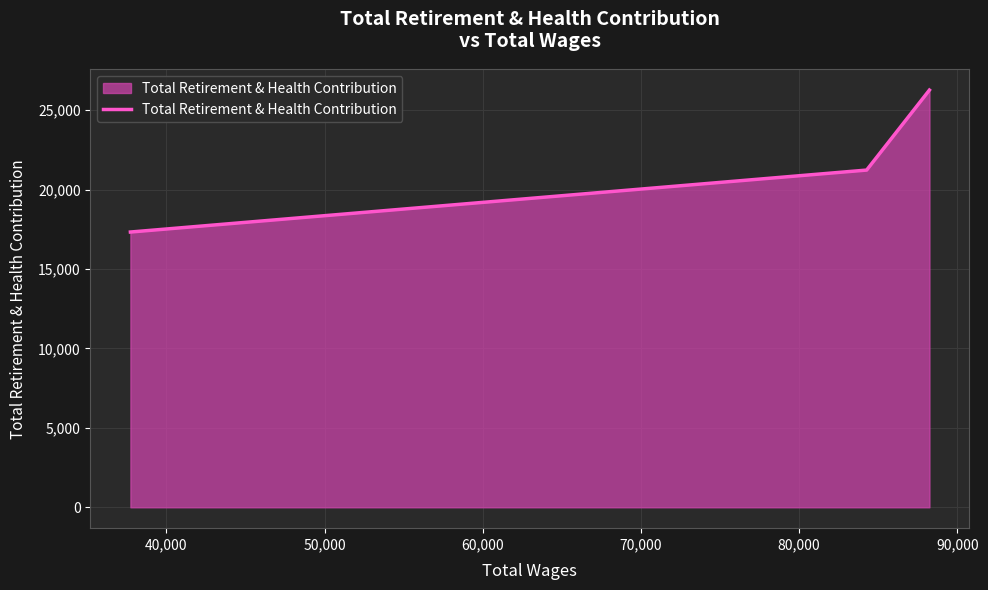

What is the greatest value displayed?

26269